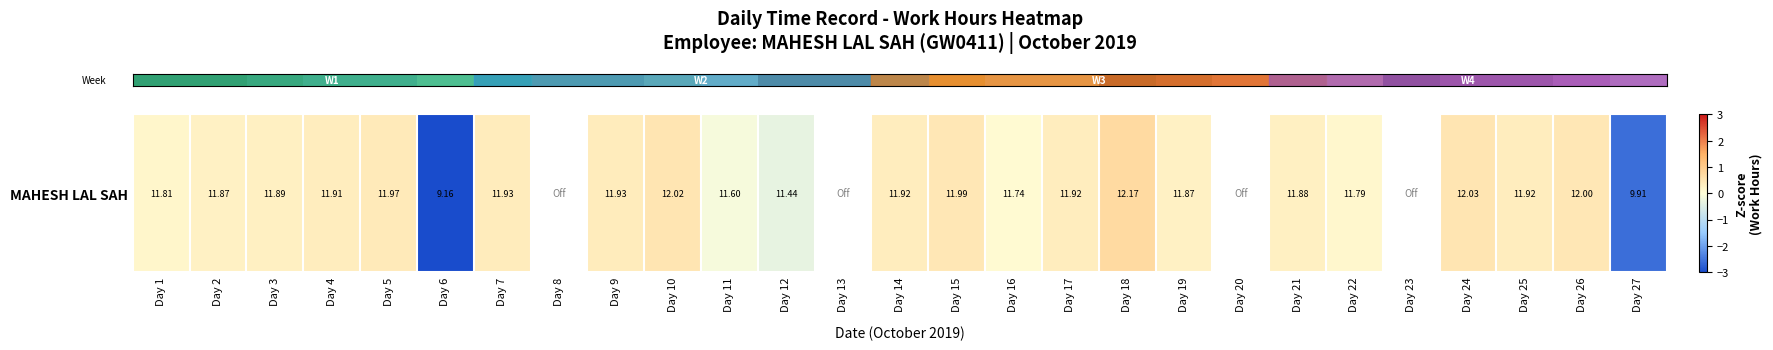

True or false: the data shows 0.3 at Day 21.

True